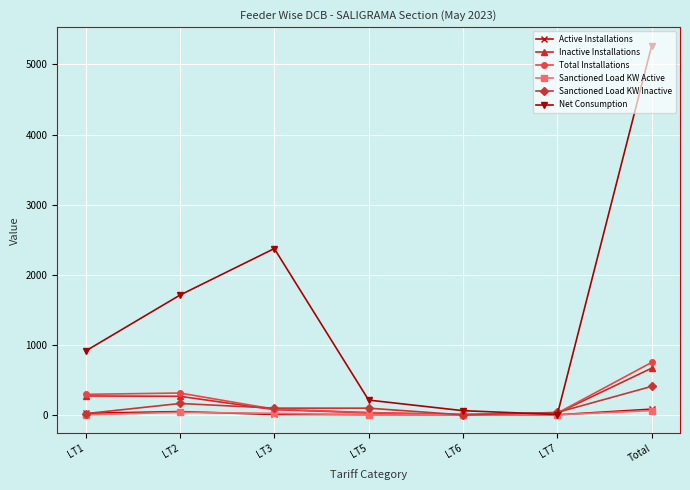

How many lines are shown in the chart?

6